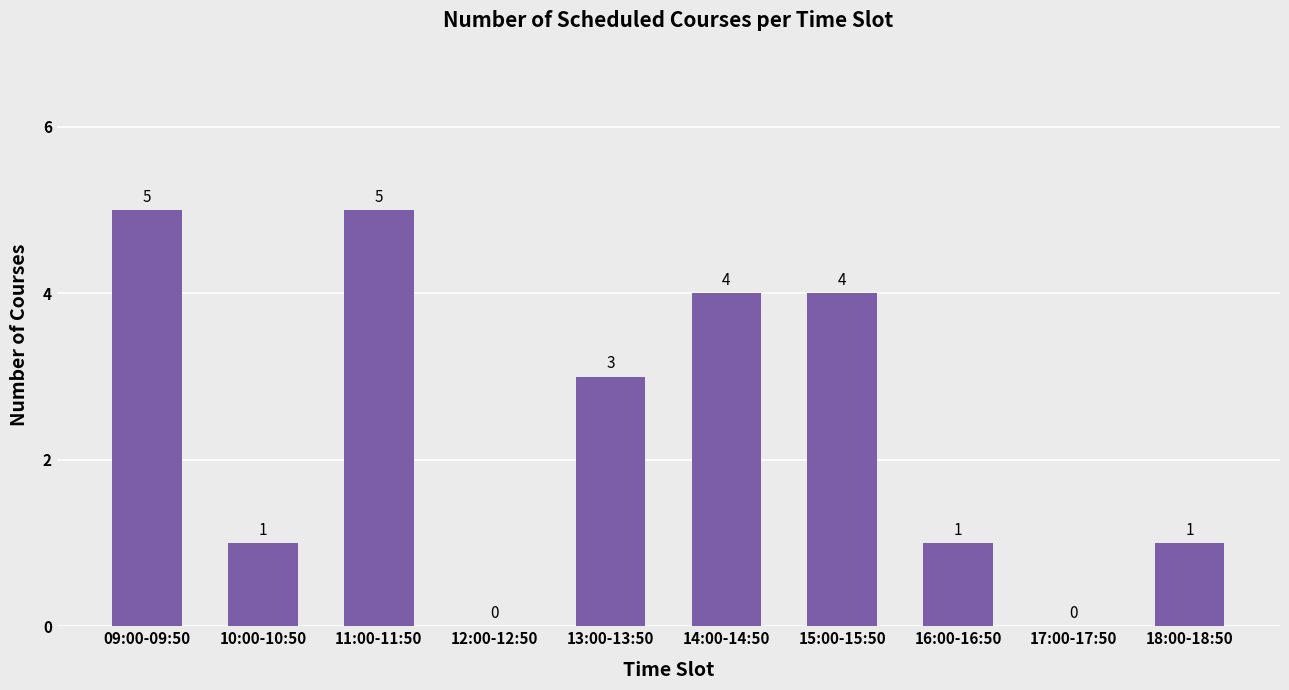

At which label does the data first exceed 3?

09:00-09:50